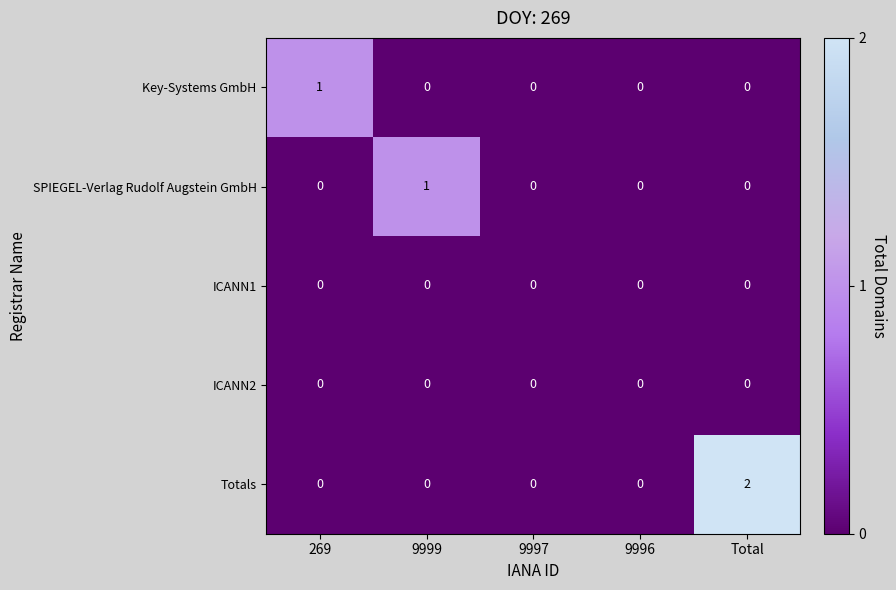

Between 269 and 9996, which series saw the biggest shift?

Key-Systems GmbH